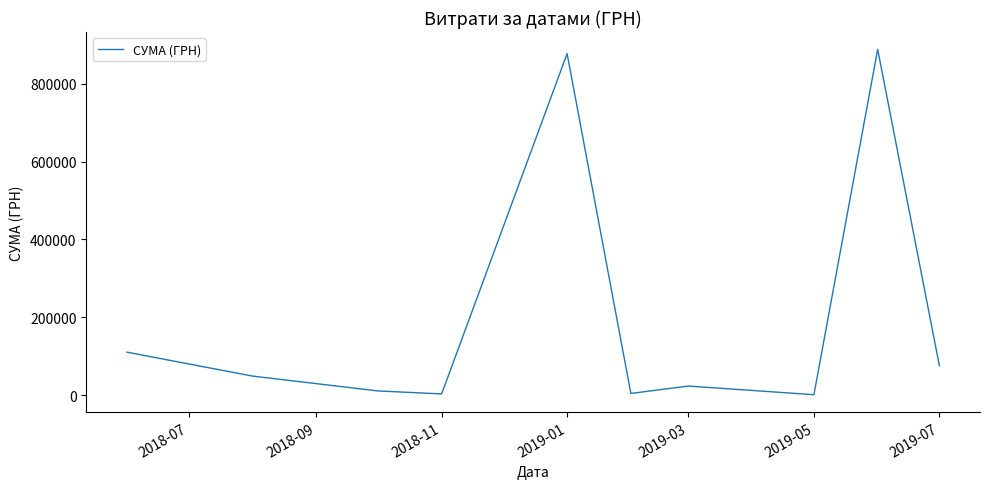

What is the greatest value displayed?

888317.1